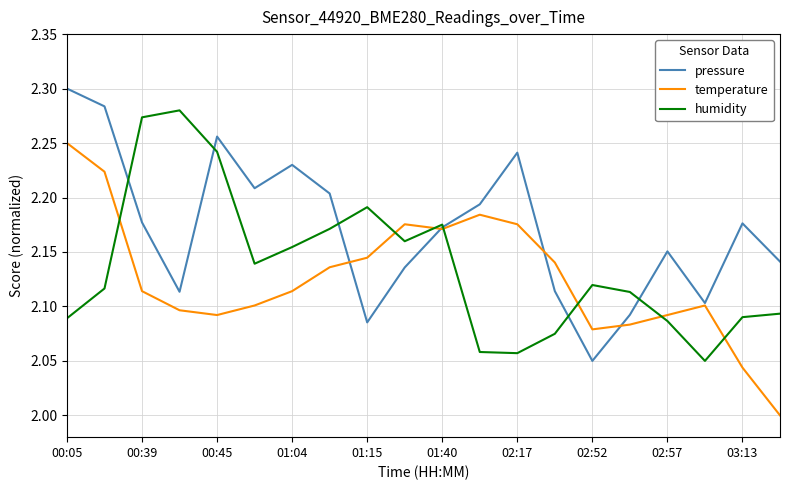

True or false: temperature and humidity intersect in this chart.

True